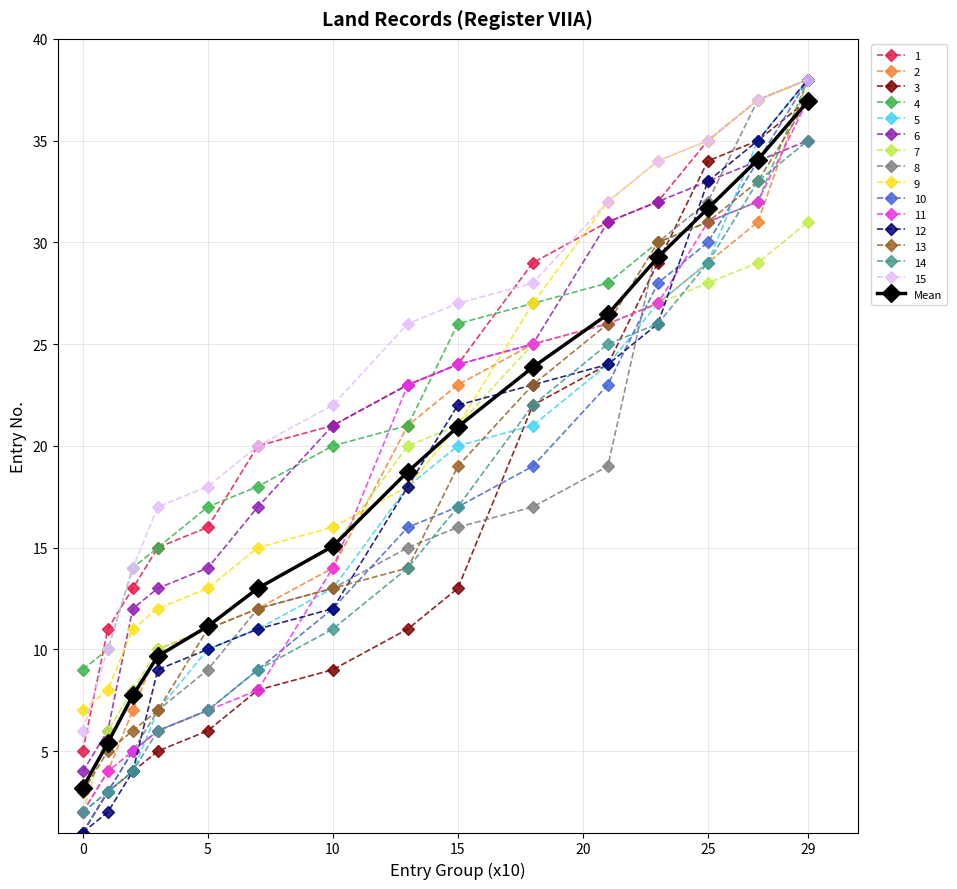

What is the smallest value displayed?

1.0